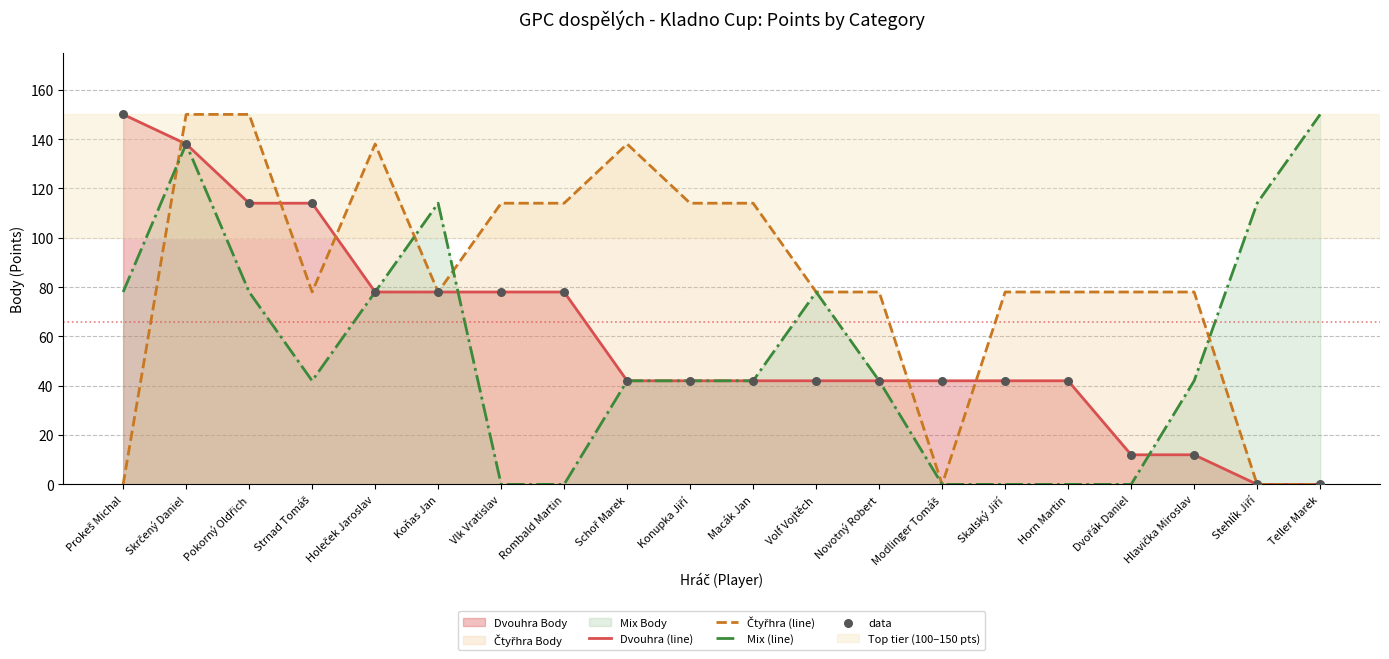

What are all the series names shown in the legend?

Dvouhra (line), Čtyřhra (line), Mix (line), data